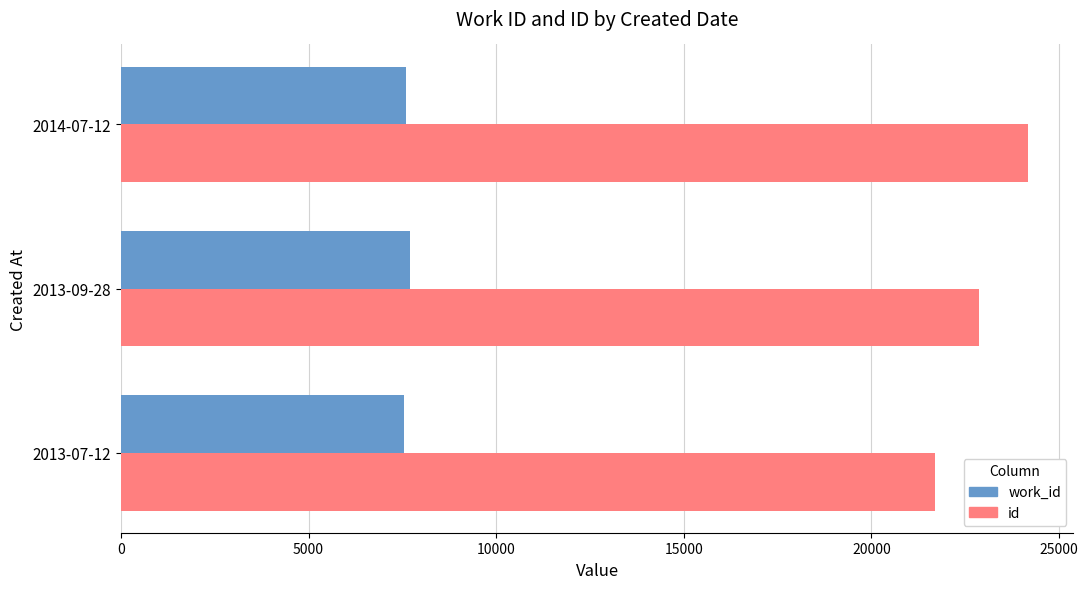

What is the average value of the id series?

22917